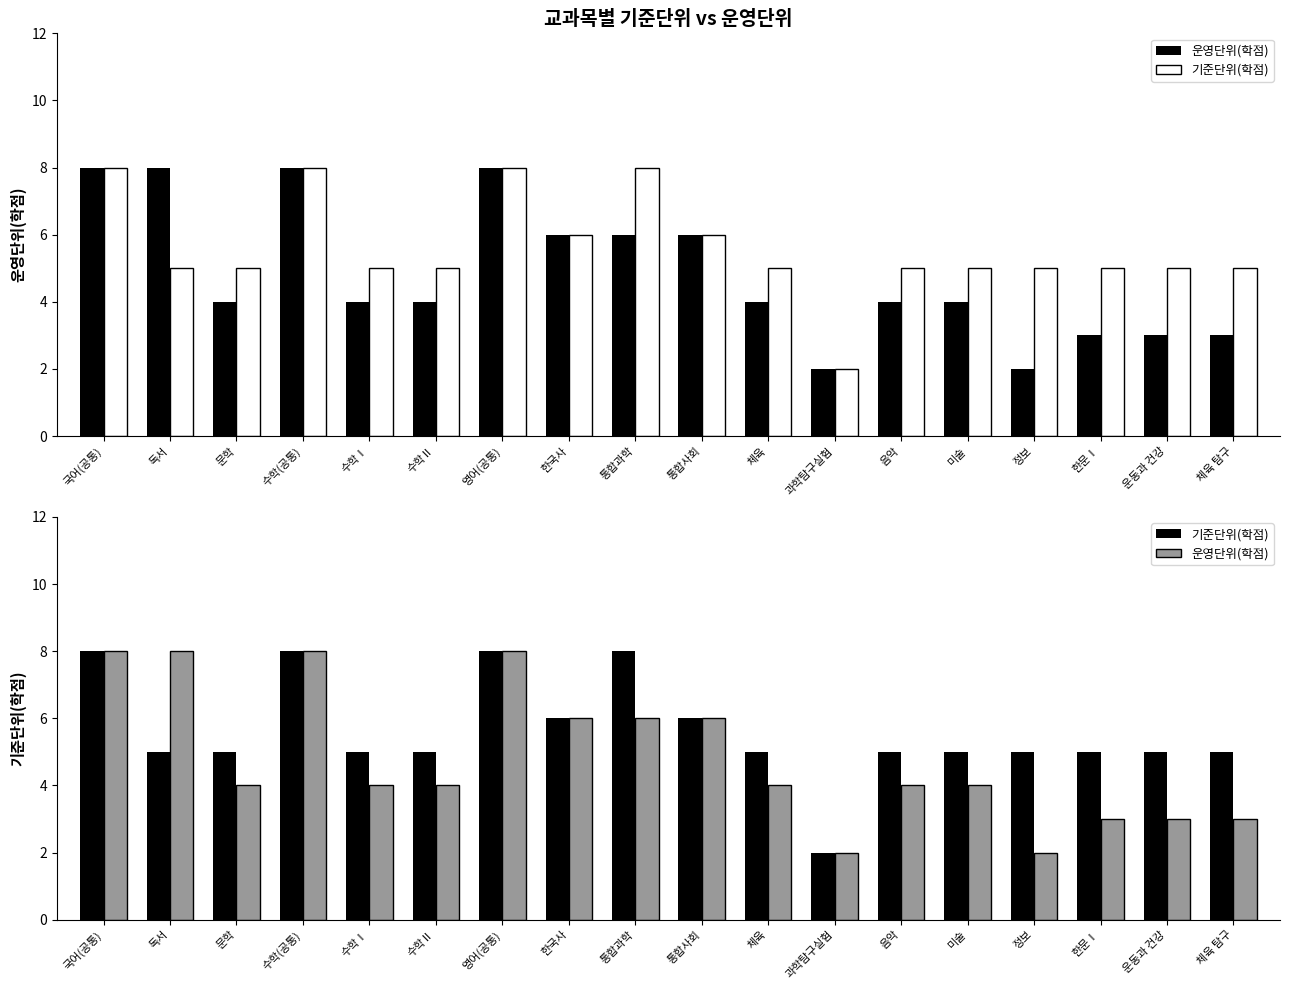

What is the sum of the 운영단위(학점) values at 수학(공통) and 통합과학?

14